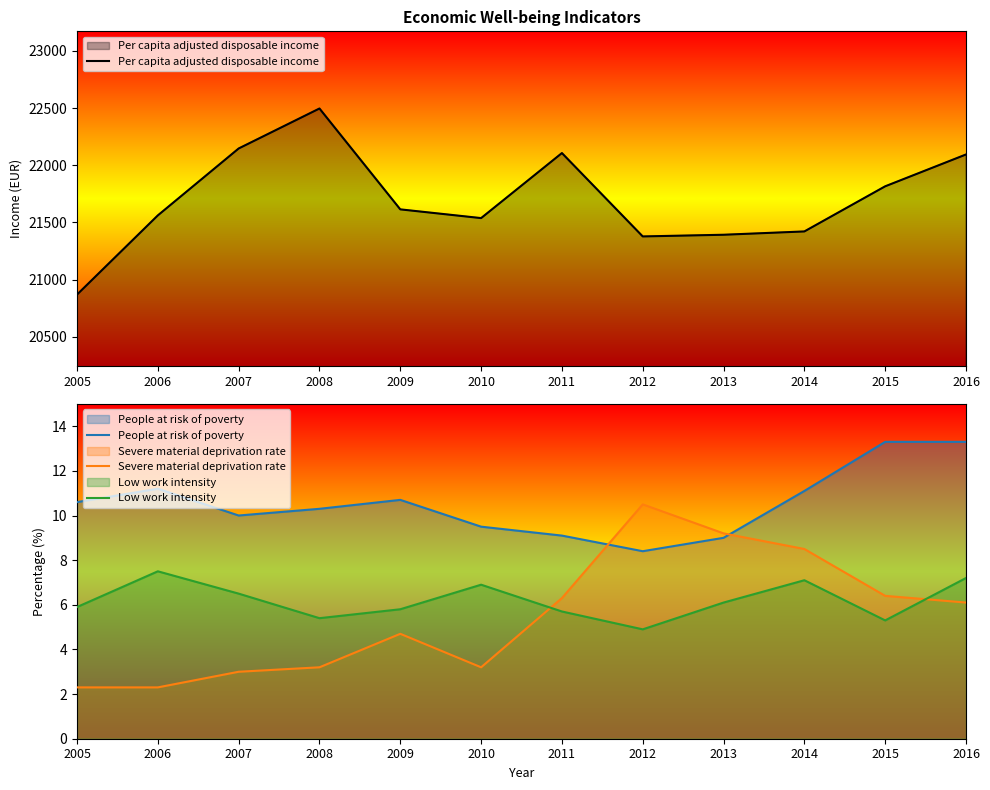

At which category does the chart reach its peak across all series?

2008